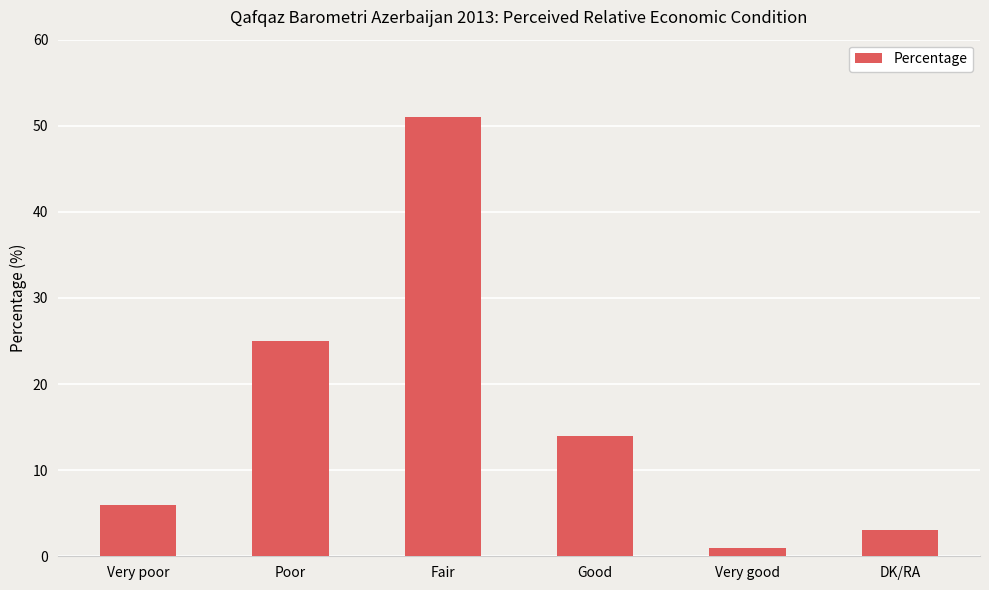

What is the difference between the values at Fair and Good?

37